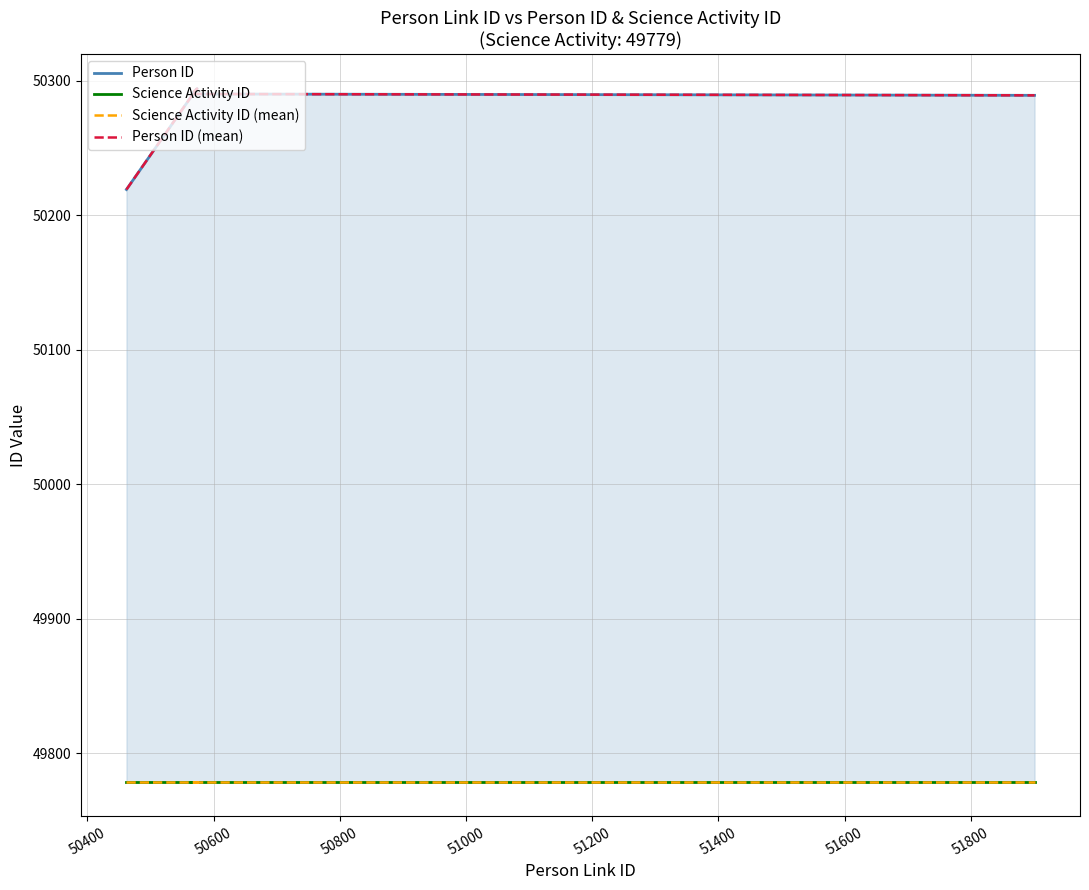

The Science Activity ID series shows 20237 at 51400. True or false?

False